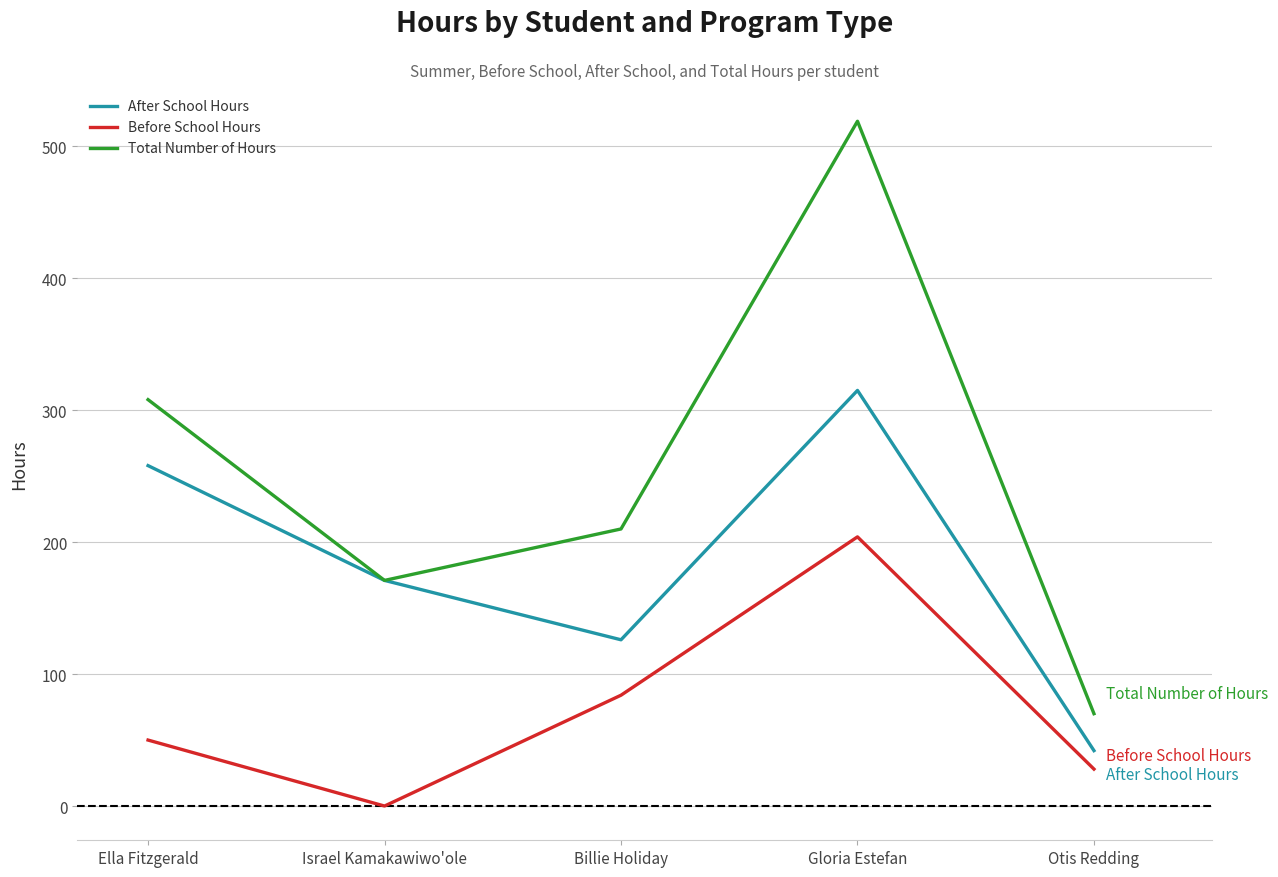

Rank the categories by Before School Hours value from lowest to highest.

Israel Kamakawiwo'ole, Otis Redding, Ella Fitzgerald, Billie Holiday, Gloria Estefan